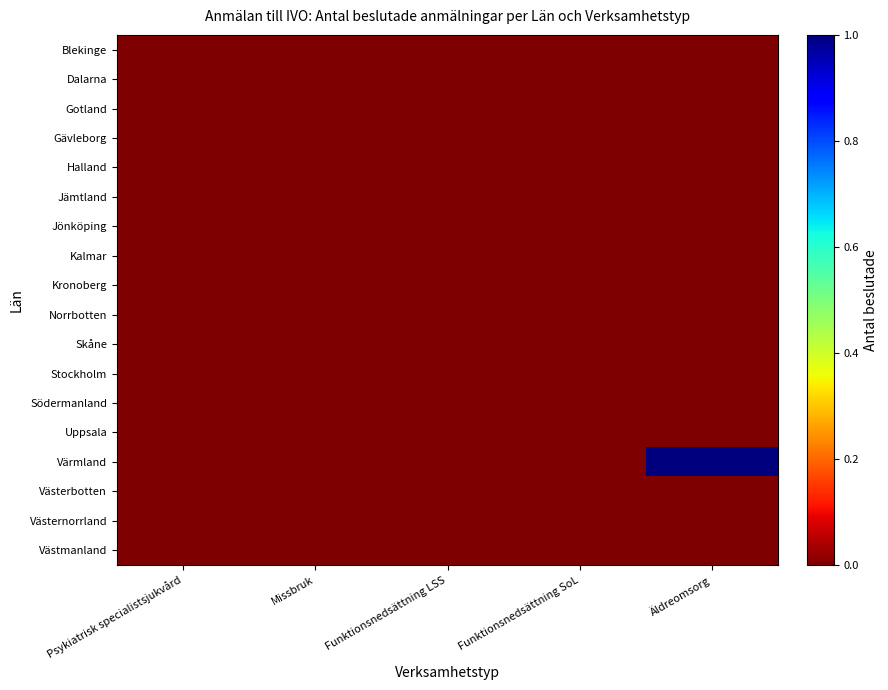

Reading left to right, list all the values displayed in this chart.

Blekinge: Psykiatrisk specialistsjukvård=0	Missbruk=0	Funktionsnedsättning LSS=0	Funktionsnedsättning SoL=0	Äldreomsorg=0
Dalarna: Psykiatrisk specialistsjukvård=0	Missbruk=0	Funktionsnedsättning LSS=0	Funktionsnedsättning SoL=0	Äldreomsorg=0
Gotland: Psykiatrisk specialistsjukvård=0	Missbruk=0	Funktionsnedsättning LSS=0	Funktionsnedsättning SoL=0	Äldreomsorg=0
Gävleborg: Psykiatrisk specialistsjukvård=0	Missbruk=0	Funktionsnedsättning LSS=0	Funktionsnedsättning SoL=0	Äldreomsorg=0
Halland: Psykiatrisk specialistsjukvård=0	Missbruk=0	Funktionsnedsättning LSS=0	Funktionsnedsättning SoL=0	Äldreomsorg=0
Jämtland: Psykiatrisk specialistsjukvård=0	Missbruk=0	Funktionsnedsättning LSS=0	Funktionsnedsättning SoL=0	Äldreomsorg=0
Jönköping: Psykiatrisk specialistsjukvård=0	Missbruk=0	Funktionsnedsättning LSS=0	Funktionsnedsättning SoL=0	Äldreomsorg=0
Kalmar: Psykiatrisk specialistsjukvård=0	Missbruk=0	Funktionsnedsättning LSS=0	Funktionsnedsättning SoL=0	Äldreomsorg=0
Kronoberg: Psykiatrisk specialistsjukvård=0	Missbruk=0	Funktionsnedsättning LSS=0	Funktionsnedsättning SoL=0	Äldreomsorg=0
Norrbotten: Psykiatrisk specialistsjukvård=0	Missbruk=0	Funktionsnedsättning LSS=0	Funktionsnedsättning SoL=0	Äldreomsorg=0
Skåne: Psykiatrisk specialistsjukvård=0	Missbruk=0	Funktionsnedsättning LSS=0	Funktionsnedsättning SoL=0	Äldreomsorg=0
Stockholm: Psykiatrisk specialistsjukvård=0	Missbruk=0	Funktionsnedsättning LSS=0	Funktionsnedsättning SoL=0	Äldreomsorg=0
Södermanland: Psykiatrisk specialistsjukvård=0	Missbruk=0	Funktionsnedsättning LSS=0	Funktionsnedsättning SoL=0	Äldreomsorg=0
Uppsala: Psykiatrisk specialistsjukvård=0	Missbruk=0	Funktionsnedsättning LSS=0	Funktionsnedsättning SoL=0	Äldreomsorg=0
Värmland: Psykiatrisk specialistsjukvård=0	Missbruk=0	Funktionsnedsättning LSS=0	Funktionsnedsättning SoL=0	Äldreomsorg=1
Västerbotten: Psykiatrisk specialistsjukvård=0	Missbruk=0	Funktionsnedsättning LSS=0	Funktionsnedsättning SoL=0	Äldreomsorg=0
Västernorrland: Psykiatrisk specialistsjukvård=0	Missbruk=0	Funktionsnedsättning LSS=0	Funktionsnedsättning SoL=0	Äldreomsorg=0
Västmanland: Psykiatrisk specialistsjukvård=0	Missbruk=0	Funktionsnedsättning LSS=0	Funktionsnedsättning SoL=0	Äldreomsorg=0